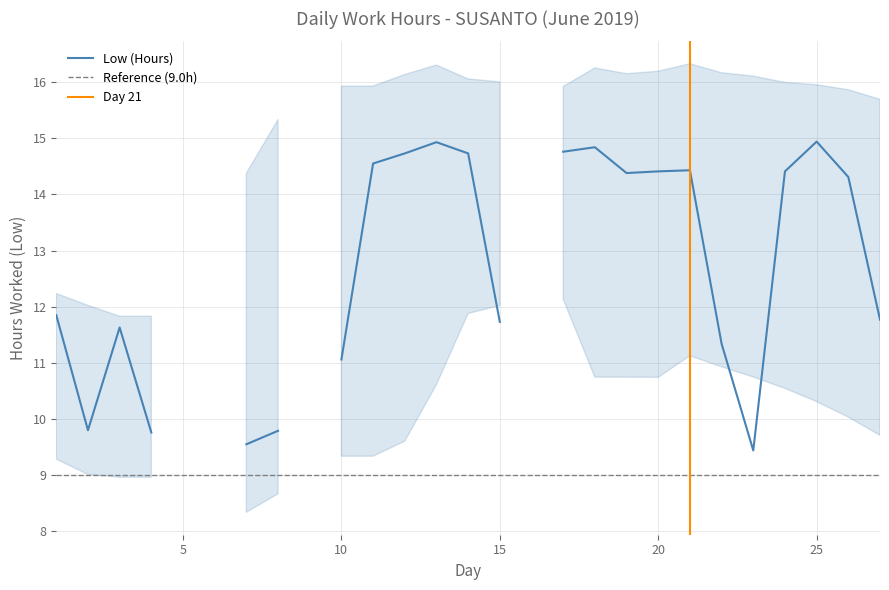

The value at 13 is 14.9. True or false?

True